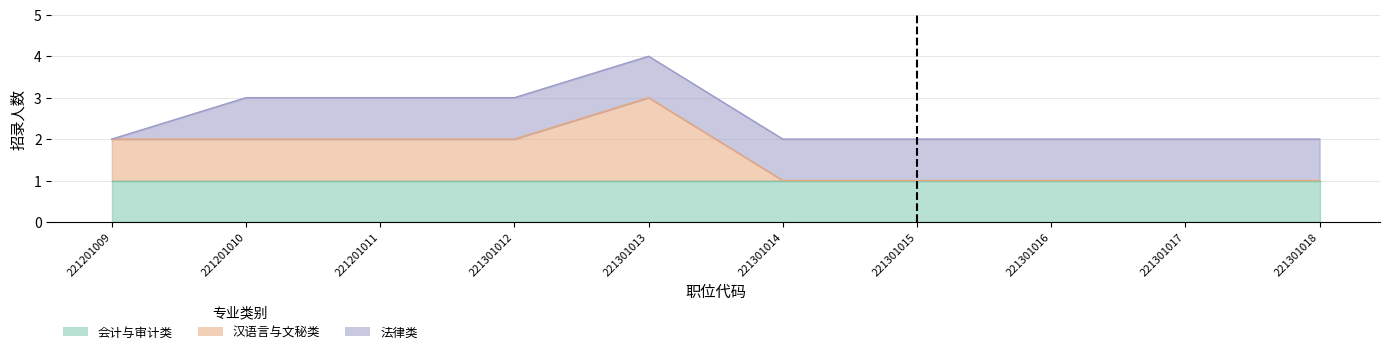

Which has a higher value, 221301018 or 221301016?

221301018